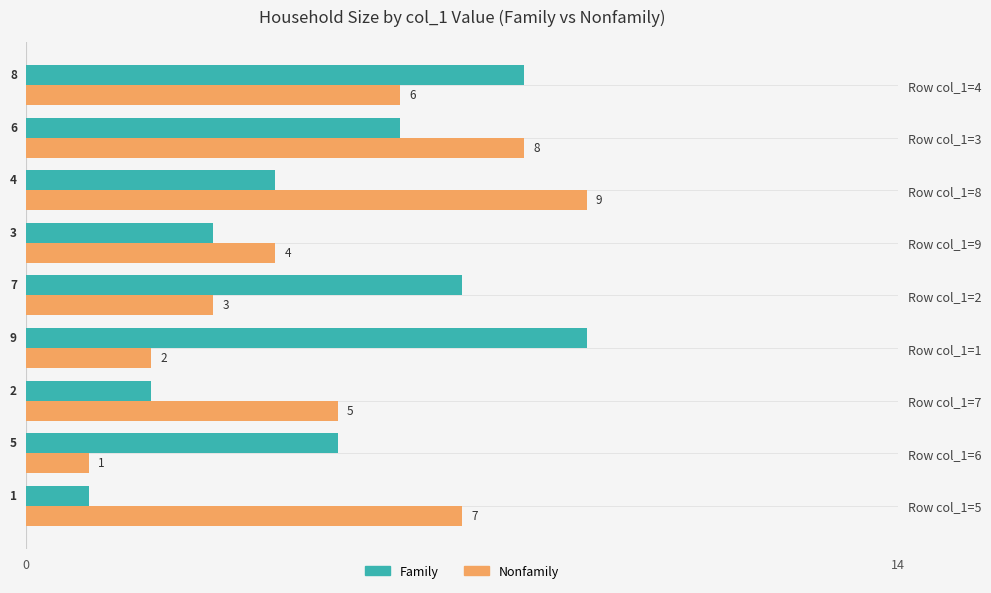

What is the difference between the maximum and minimum values in the Family series?

8